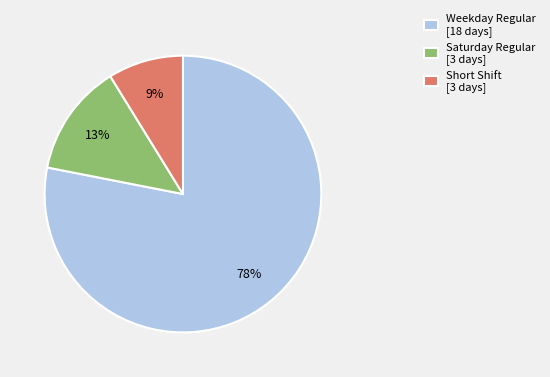

Which category has the smallest portion of the pie?

Short Shift [3 days]